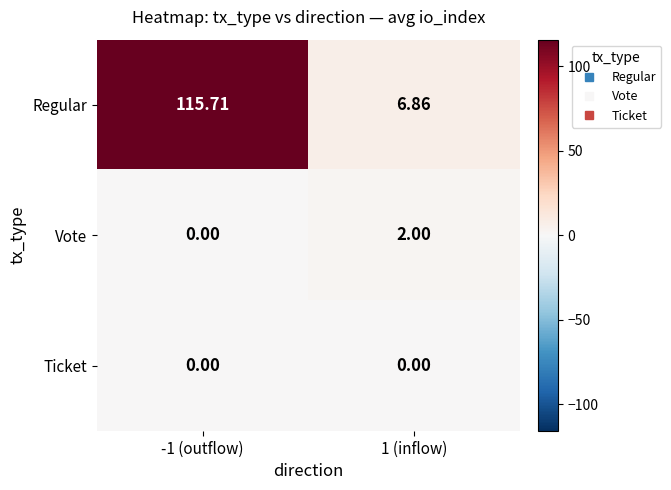

Which series has the widest spread of values?

Regular